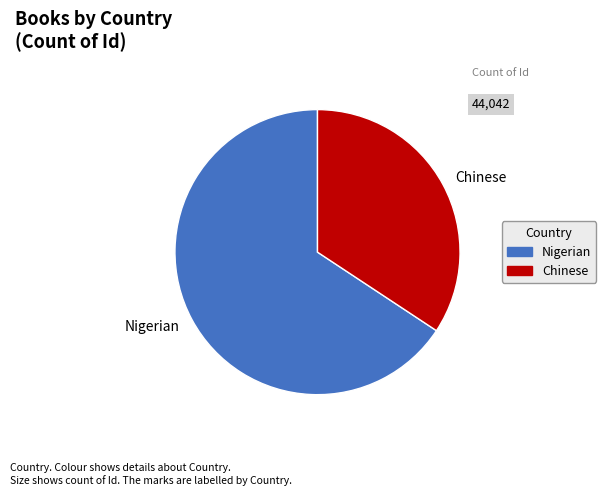

Rank the categories by value from lowest to highest.

Chinese, Nigerian